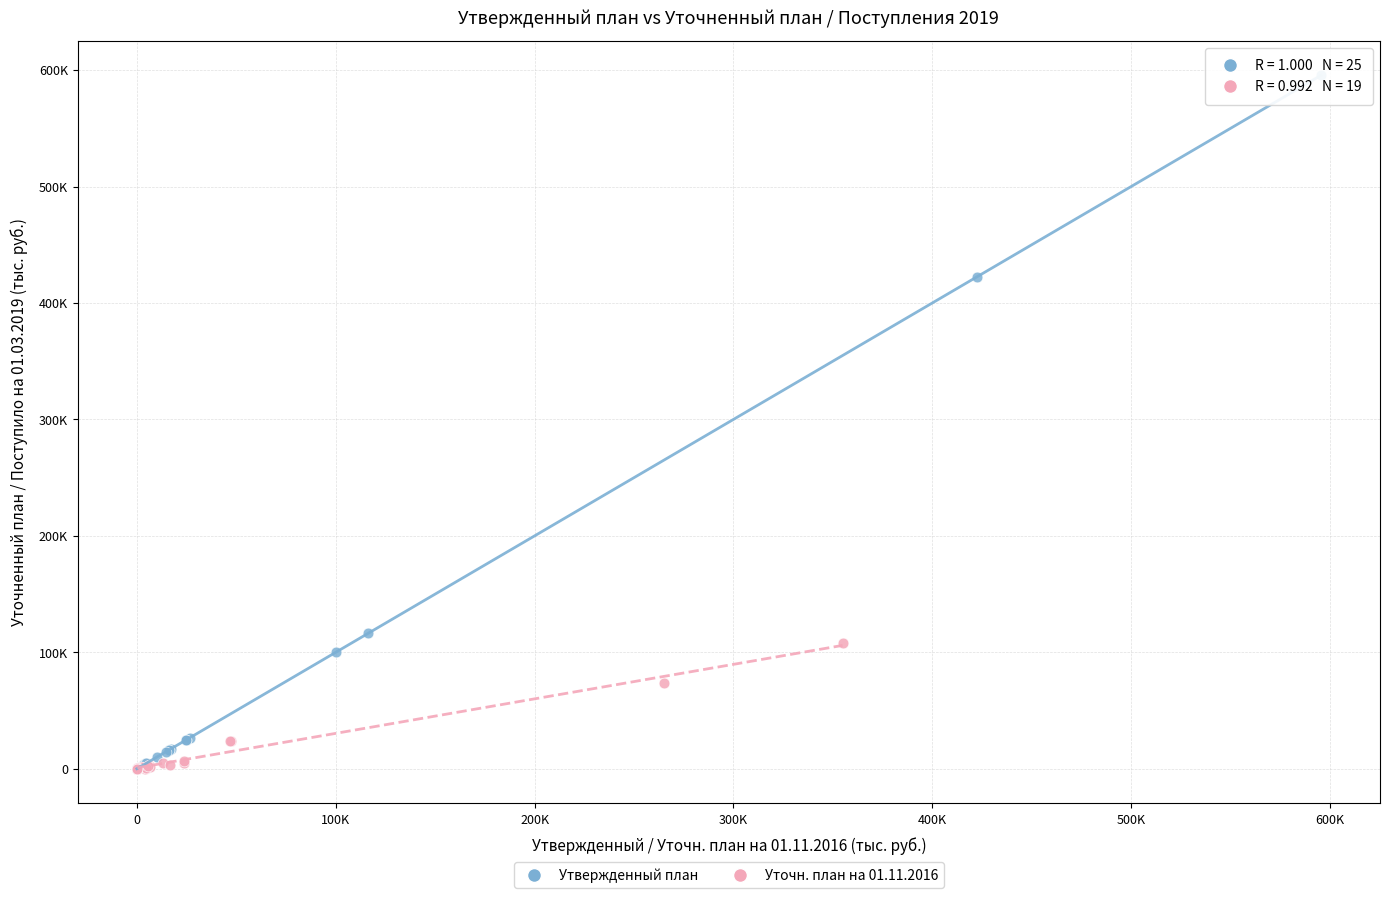

What are all the series names shown in the legend?

Утвержденный план, Уточн. план на 01.11.2016